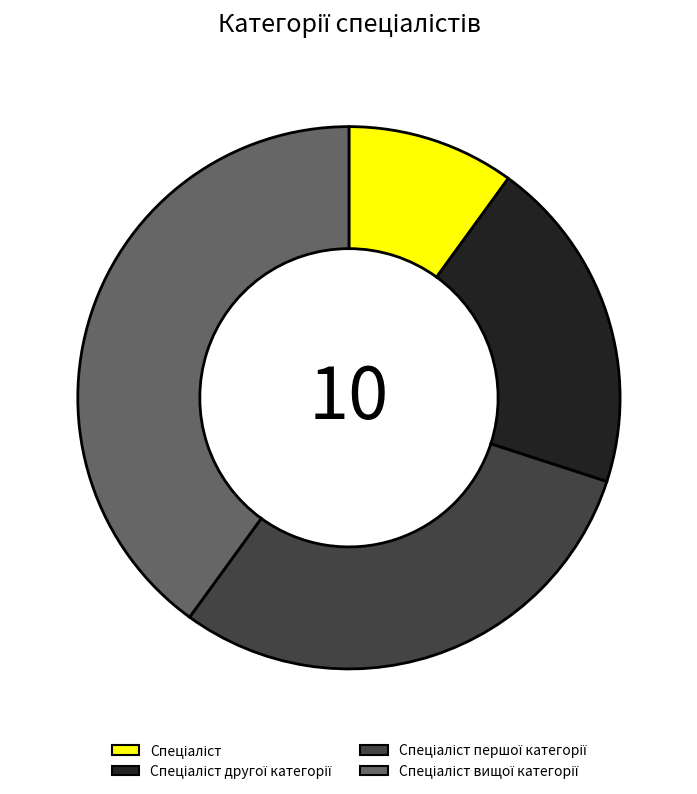

Is there any slice that represents more than half of the pie?

No